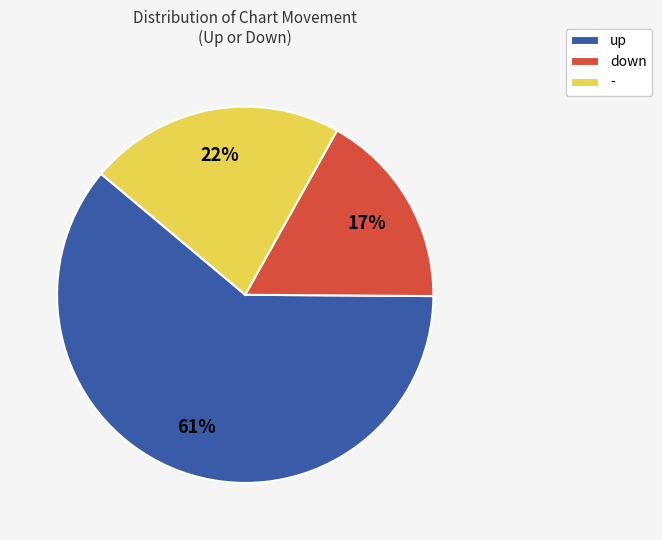

To the nearest percent, what is the combined percentage of - and down?

39%